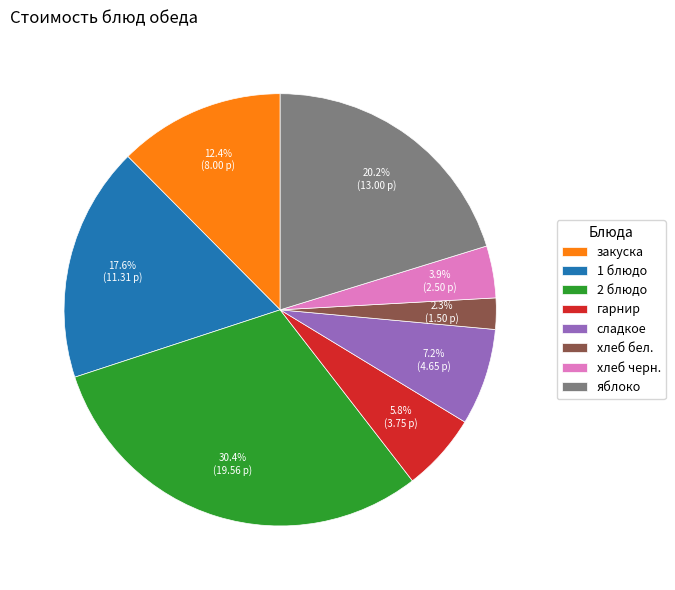

Is it true that 1 блюдо is 18% of the pie?

True